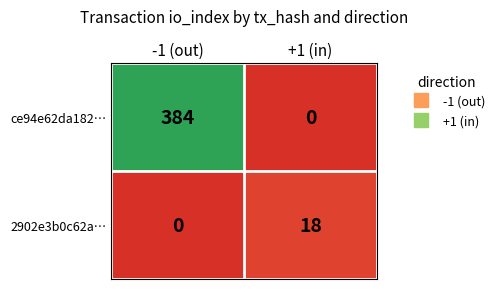

What is the difference between the highest and lowest values at +1 (in)?

18